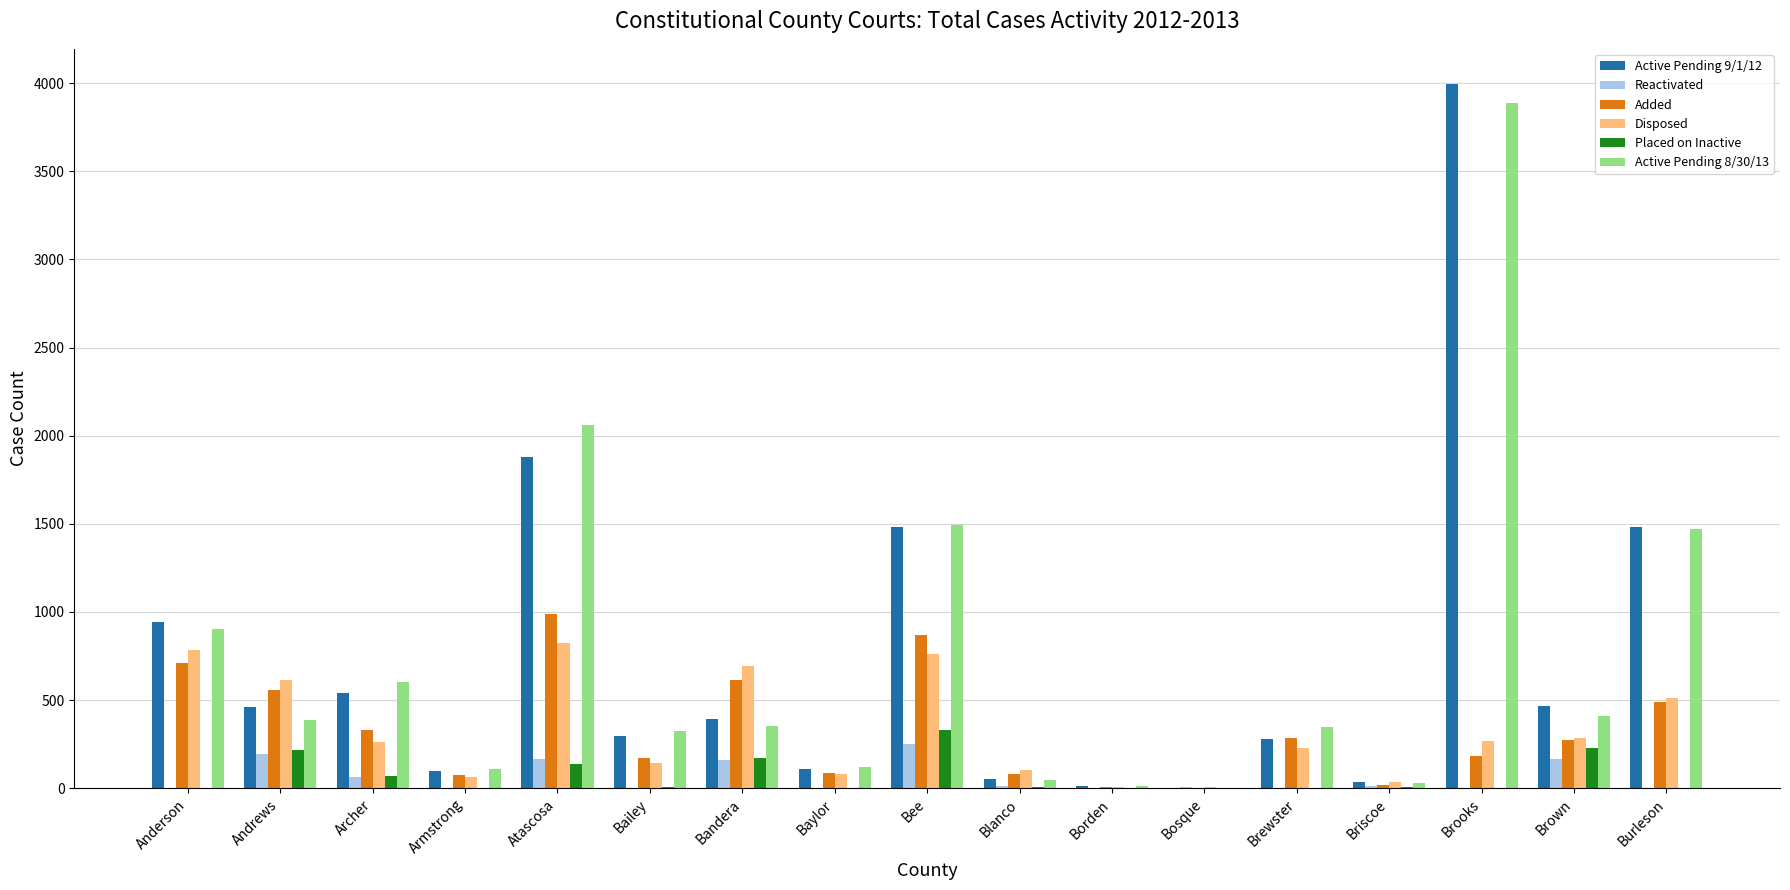

Does the chart contain stacked bars?

No